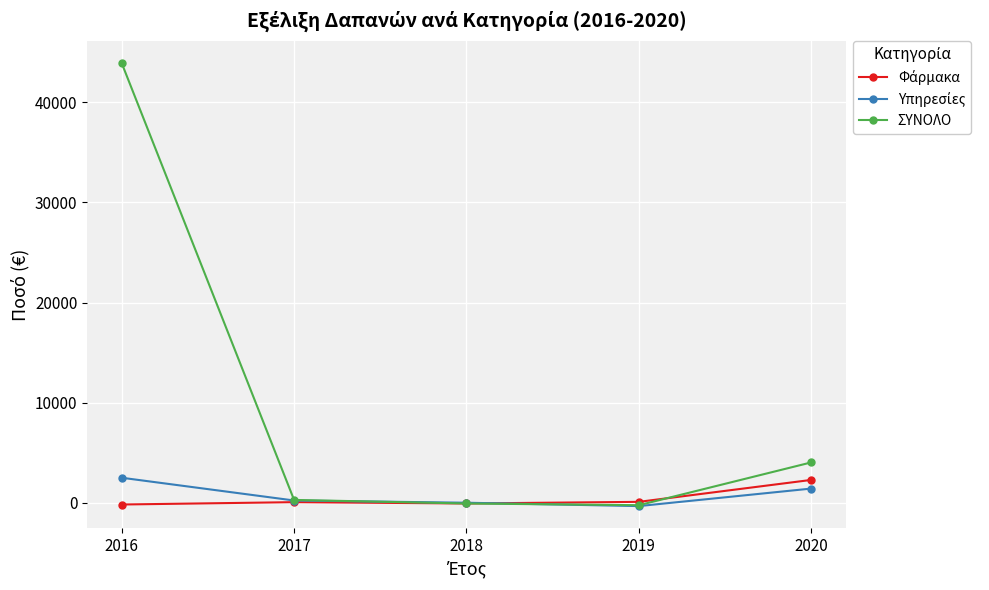

The value of ΣΥΝΟΛΟ at 2016 is 43927.0. True or false?

True